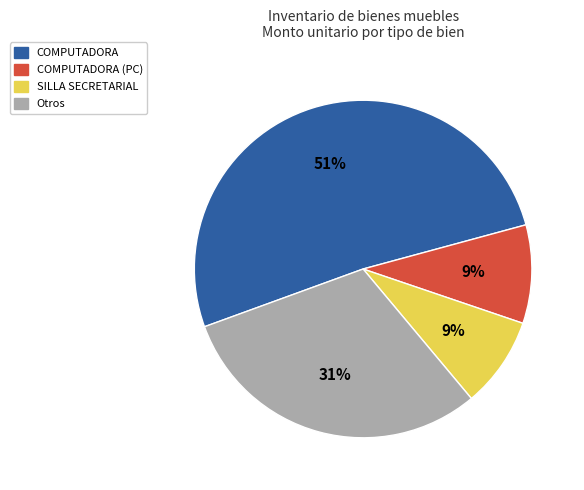

Does any single category account for the majority?

Yes